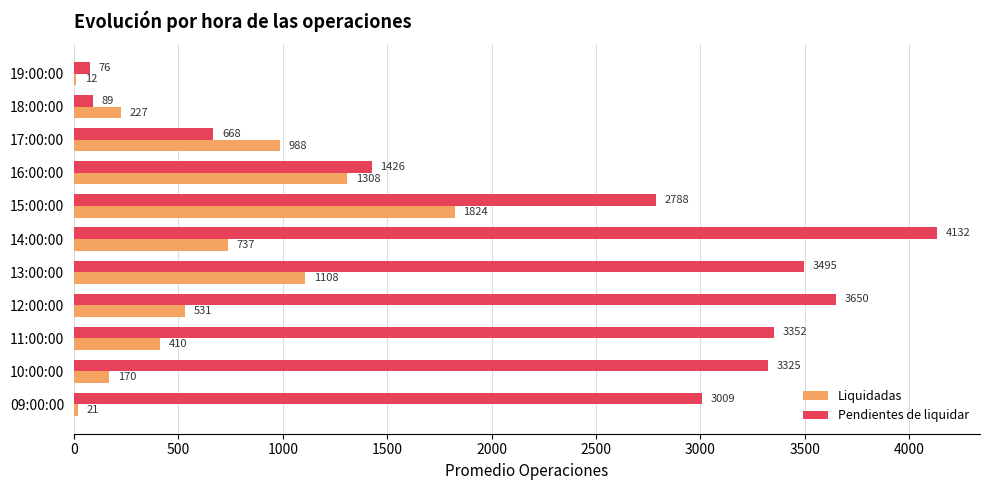

Which series changed the most between 11:00:00 and 19:00:00?

Pendientes de liquidar